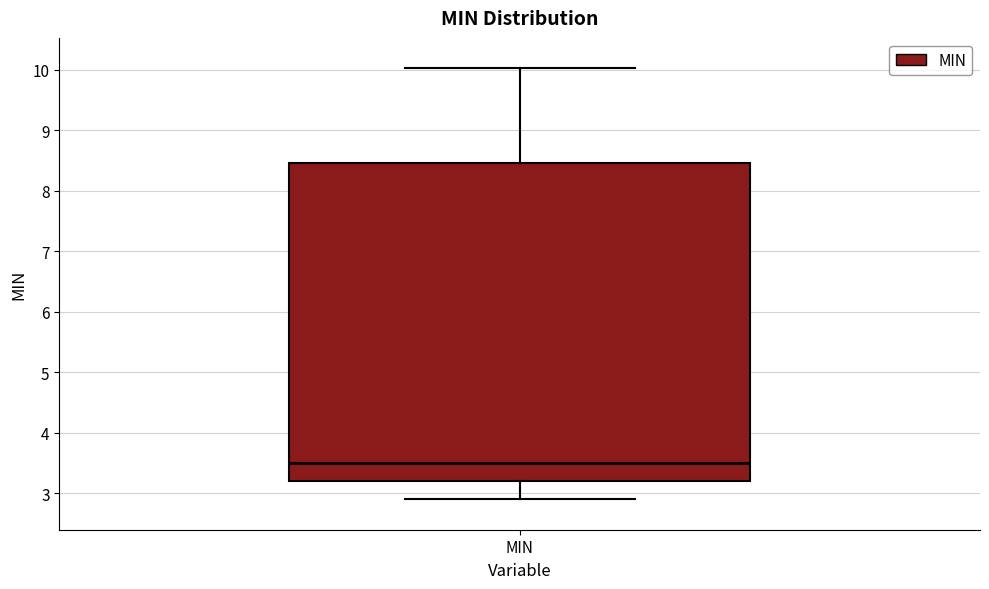

Where does the median line of the box for MIN sit on the y-axis? The values are not printed on the chart, so give them approximately, as read against the axis.

3.5